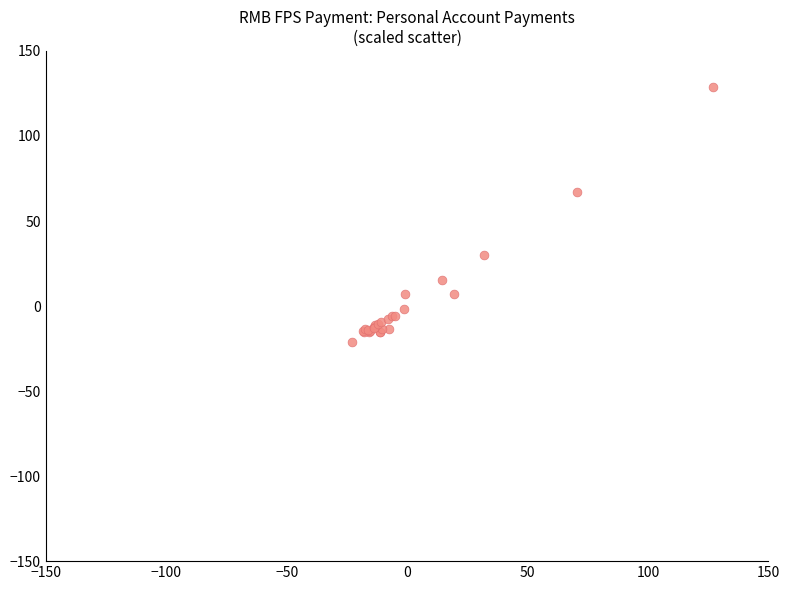

What Y value in the scatter plot is closest to 53?

67.0